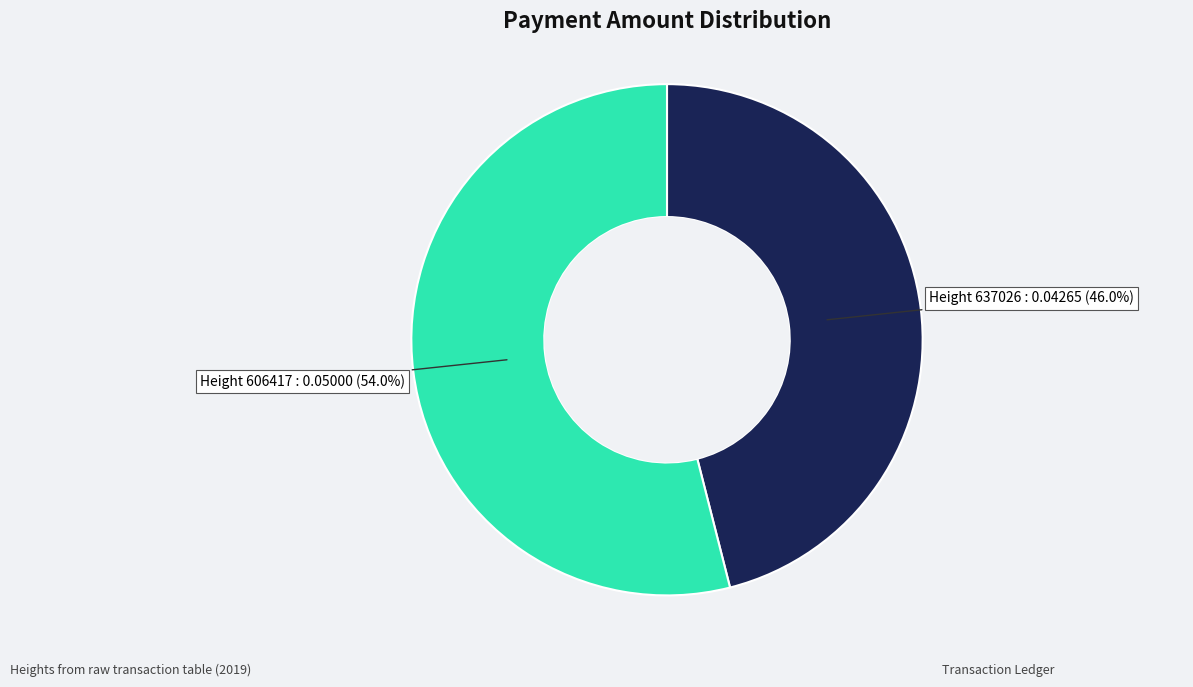

To the nearest percent, what is the difference between the largest and smallest slice percentages?

8%